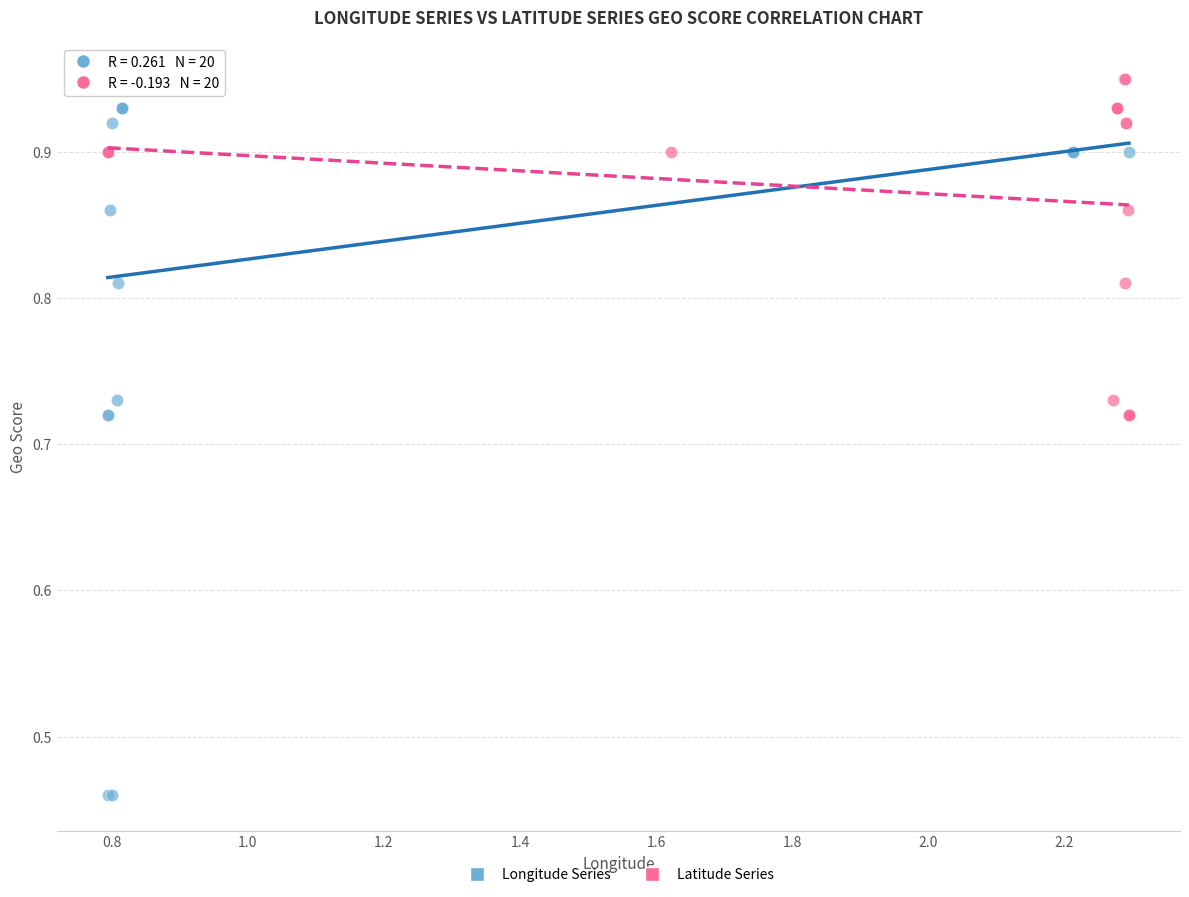

What are all the series names shown in the legend?

Longitude Series, Latitude Series